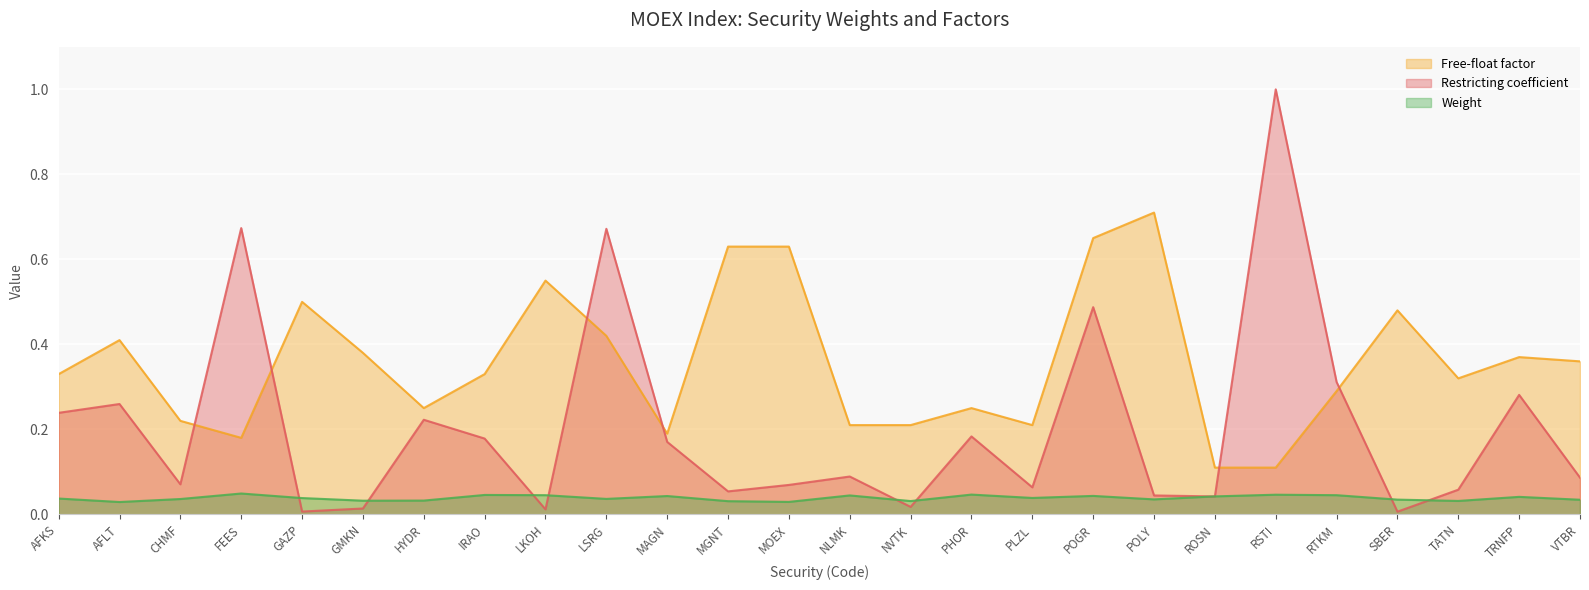

Reading left to right, list all the values displayed in this chart.

Free-float factor: 0.3	0.4	0.2	0.2	0.5	0.4	0.2	0.3	0.6	0.4	0.2	0.6	0.6	0.2	0.2	0.2	0.2	0.7	0.7	0.1	0.1	0.3	0.5	0.3	0.4	0.4
Restricting coefficient: 0.2	0.3	0.1	0.7	0.0	0.0	0.2	0.2	0.0	0.7	0.2	0.1	0.1	0.1	0.0	0.2	0.1	0.5	0.0	0.0	1.0	0.3	0.0	0.1	0.3	0.1
Weight: 0.0	0.0	0.0	0.0	0.0	0.0	0.0	0.0	0.0	0.0	0.0	0.0	0.0	0.0	0.0	0.0	0.0	0.0	0.0	0.0	0.0	0.0	0.0	0.0	0.0	0.0